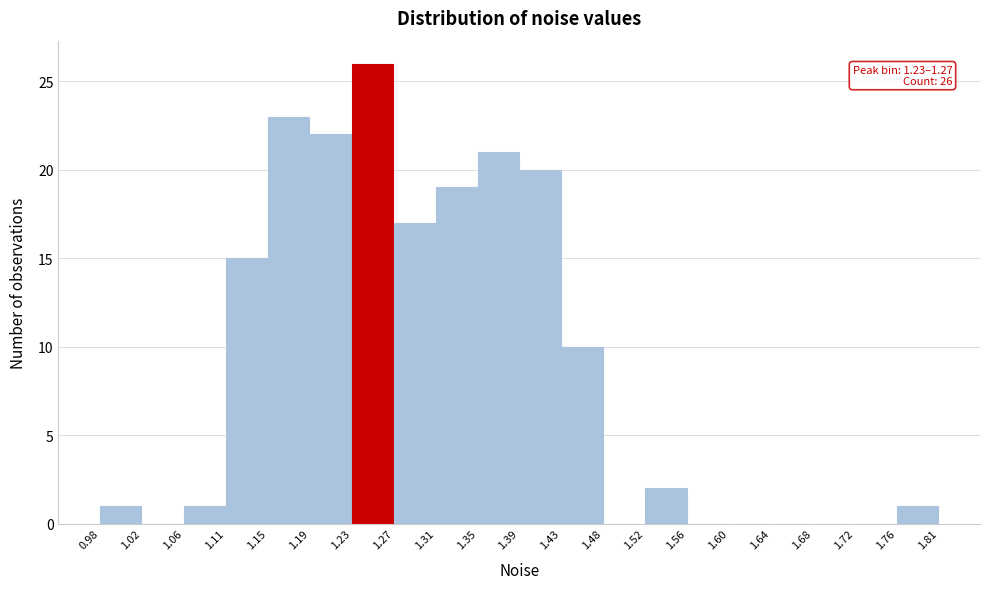

Over which range of the x-axis is the bar tallest?

1.23 to 1.27